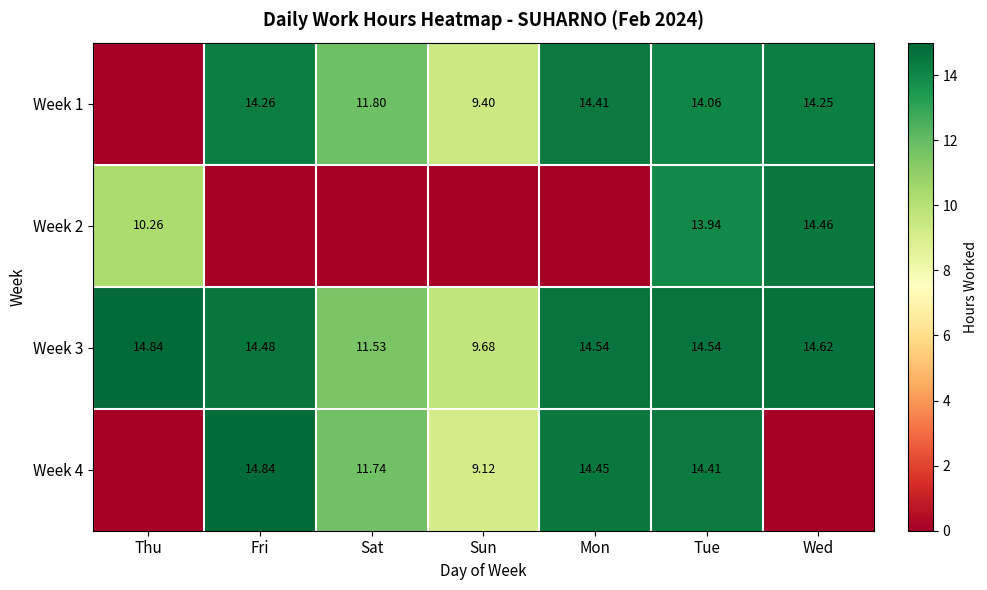

At which label does Week 3 reach its peak?

Thu